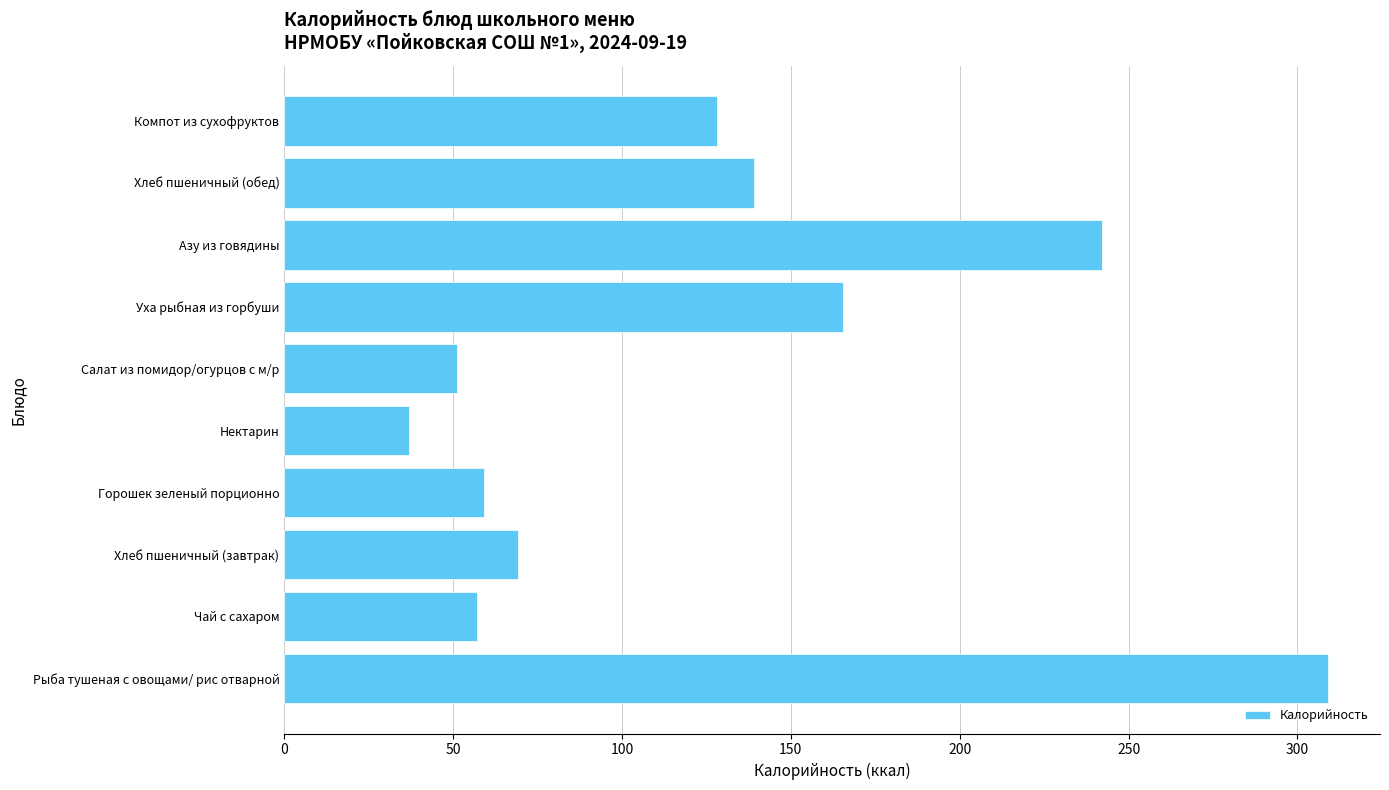

What is the difference between the second highest and minimum values?

205.2